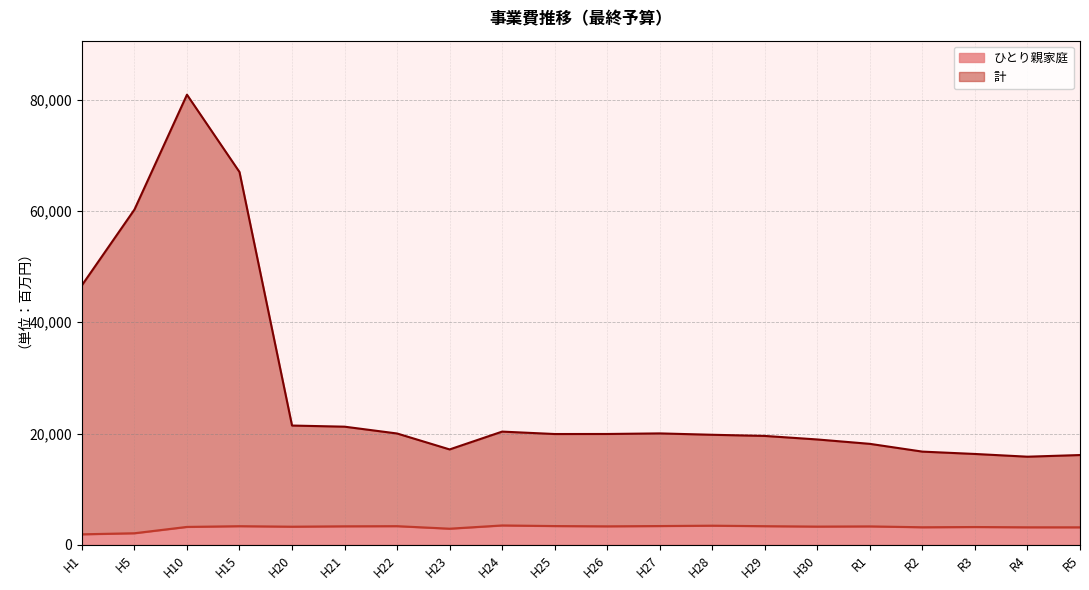

True or false: 計 has a value of 16744 at R2.

True